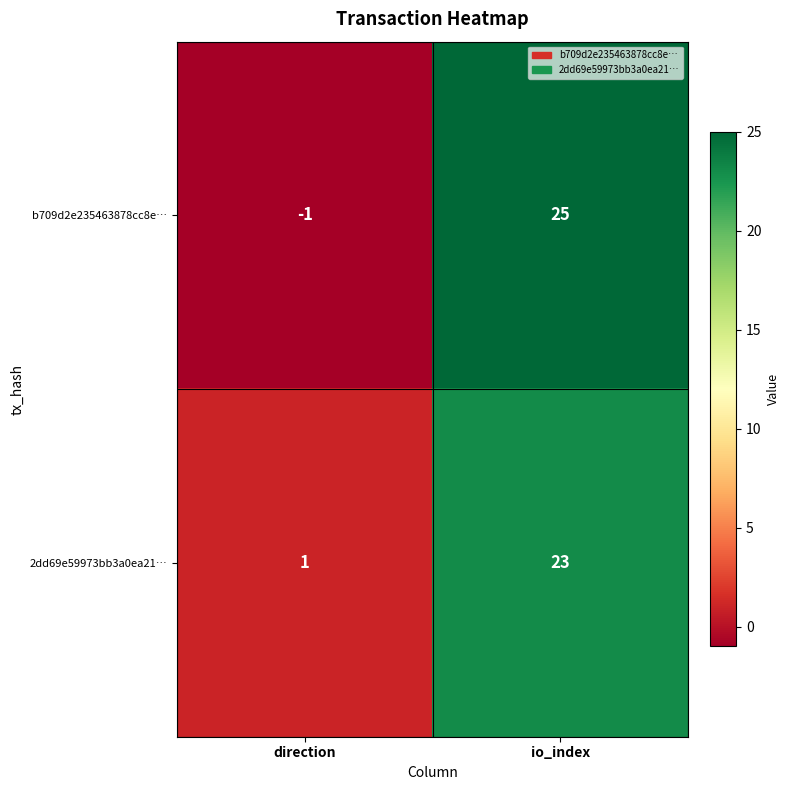

Reading left to right, transcribe all the data shown in this chart.

b709d2e235463878cc8e…: direction=-1	io_index=25
2dd69e59973bb3a0ea21…: direction=1	io_index=23